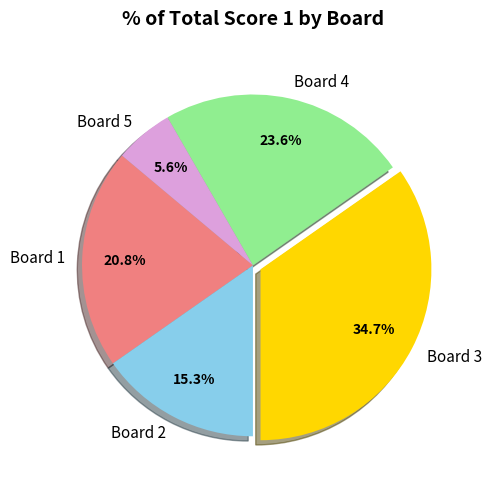

Is the sum of Board 5 and Board 1 greater than half?

No